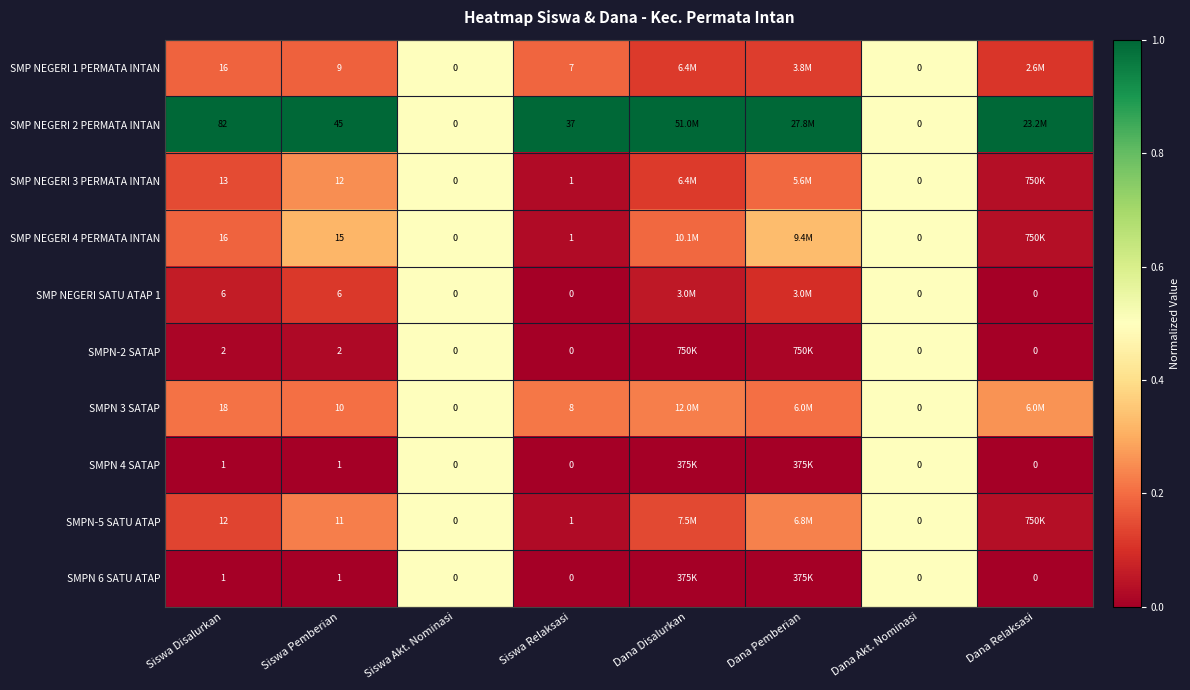

Is the value of SMPN 6 SATU ATAP at Siswa Disalurkan greater than the value of SMPN 4 SATAP at Siswa Akt. Nominasi?

Yes